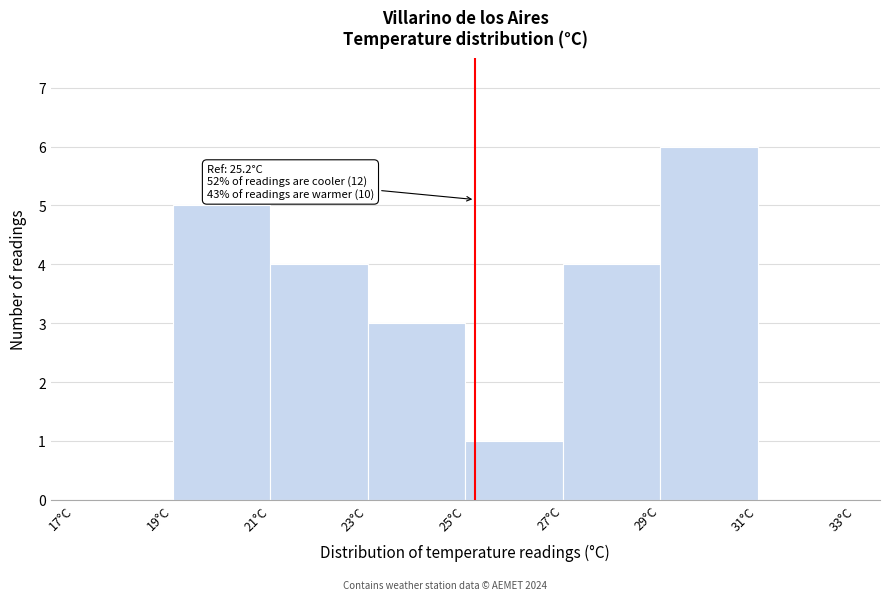

Over which range of the x-axis is the bar tallest?

29 to 31